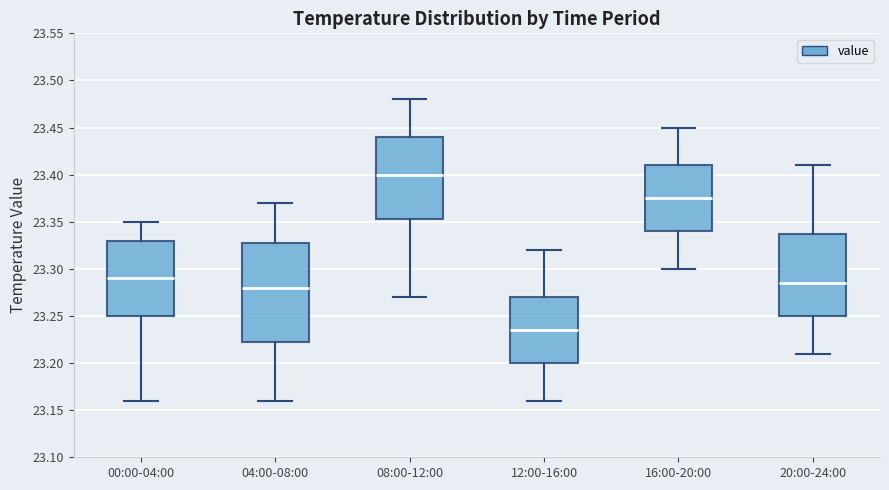

Which box's median line is the highest?

08:00-12:00